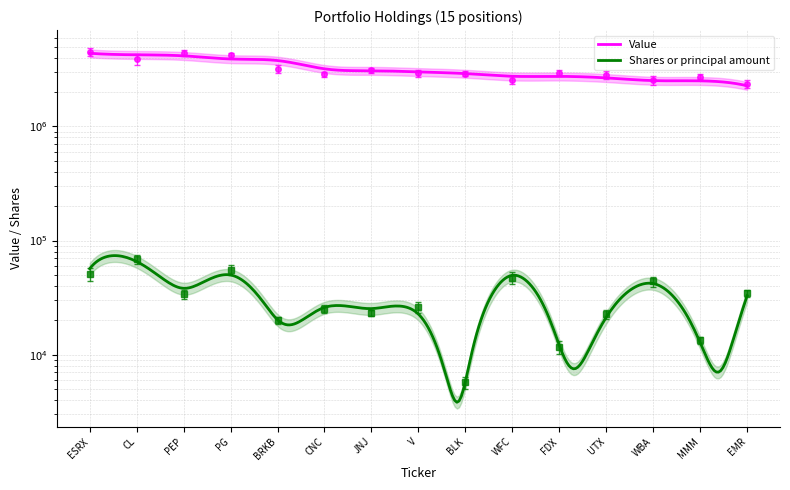

What position from the right is ESRX?

15